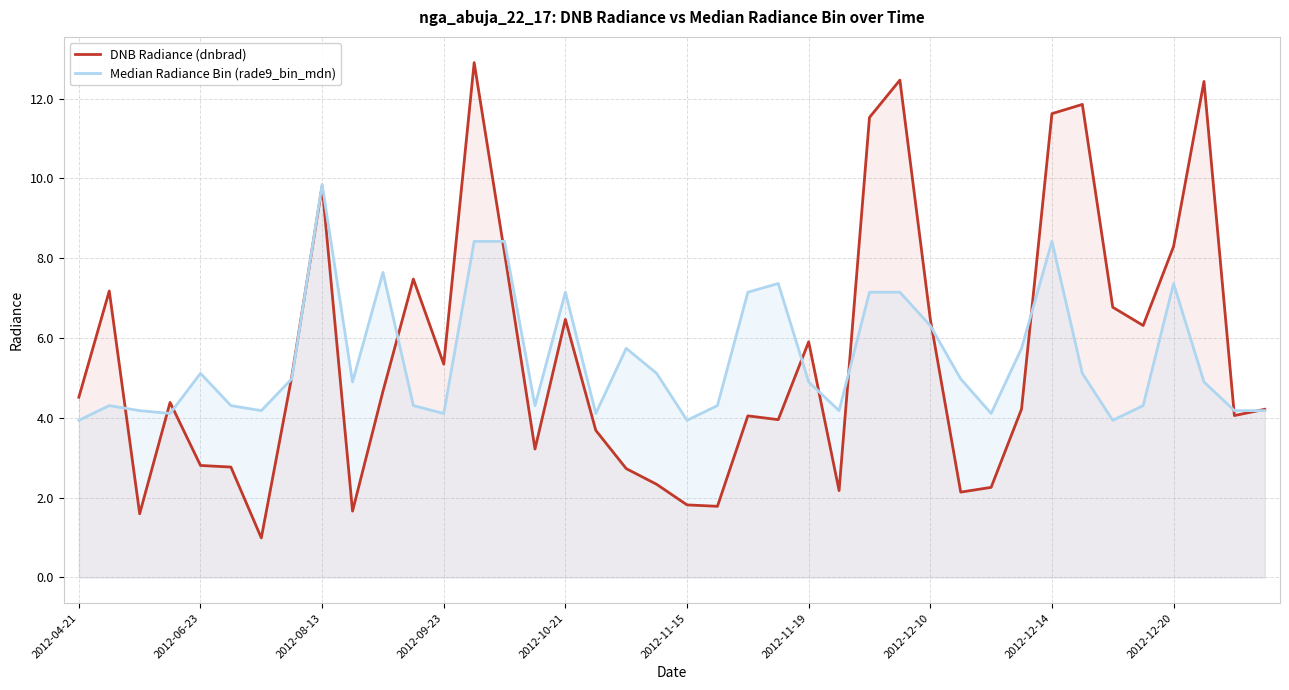

After their last crossing, which series has the higher values: Median Radiance Bin (rade9_bin_mdn) or DNB Radiance (dnbrad)?

DNB Radiance (dnbrad)